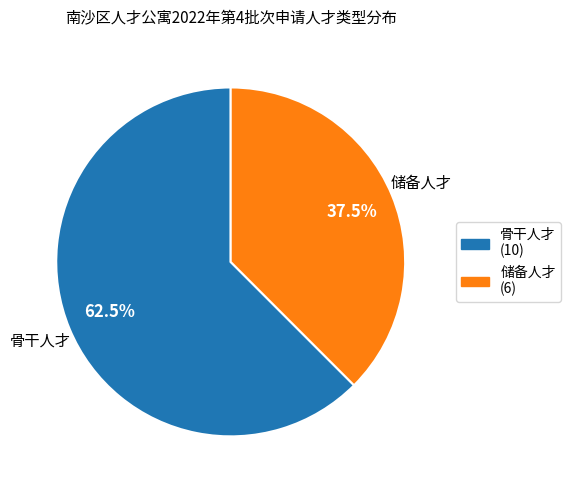

Count the number of slices in the pie.

2